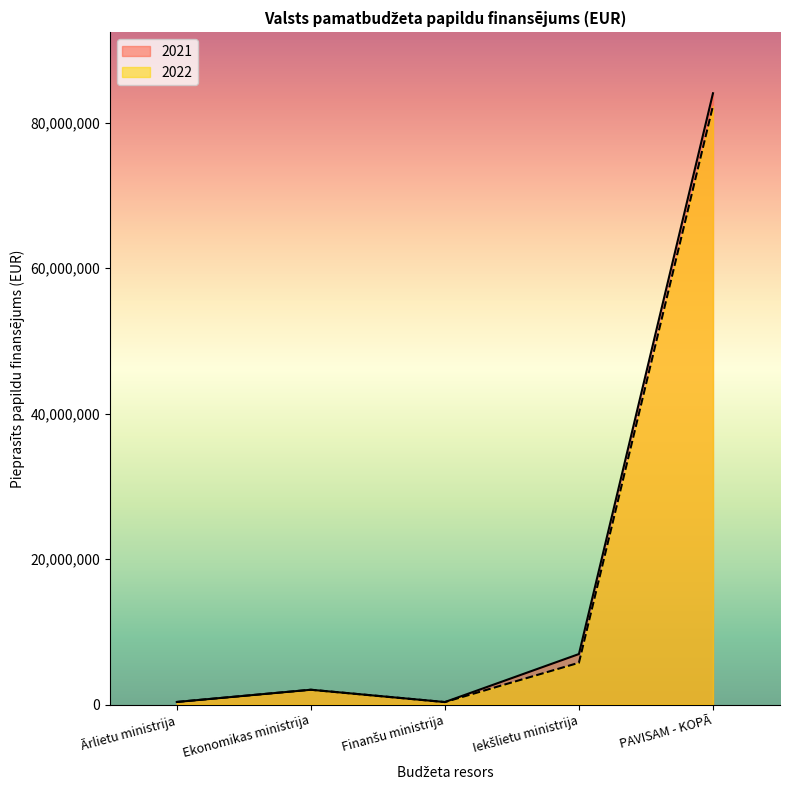

Which has a higher value, PAVISAM - KOPĀ or Ekonomikas ministrija?

PAVISAM - KOPĀ